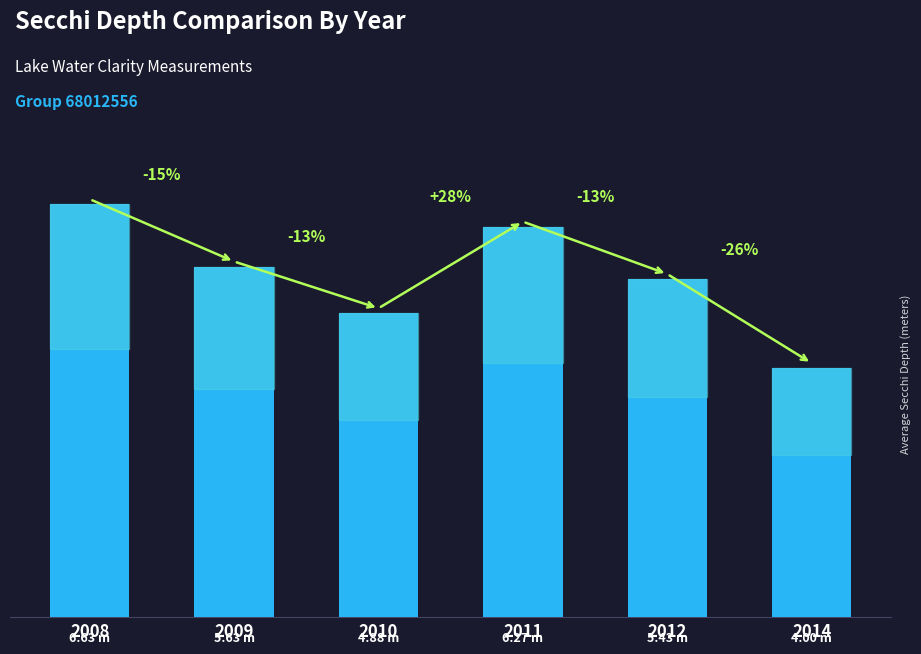

Is it true that the value at 2010 is 6.9?

False